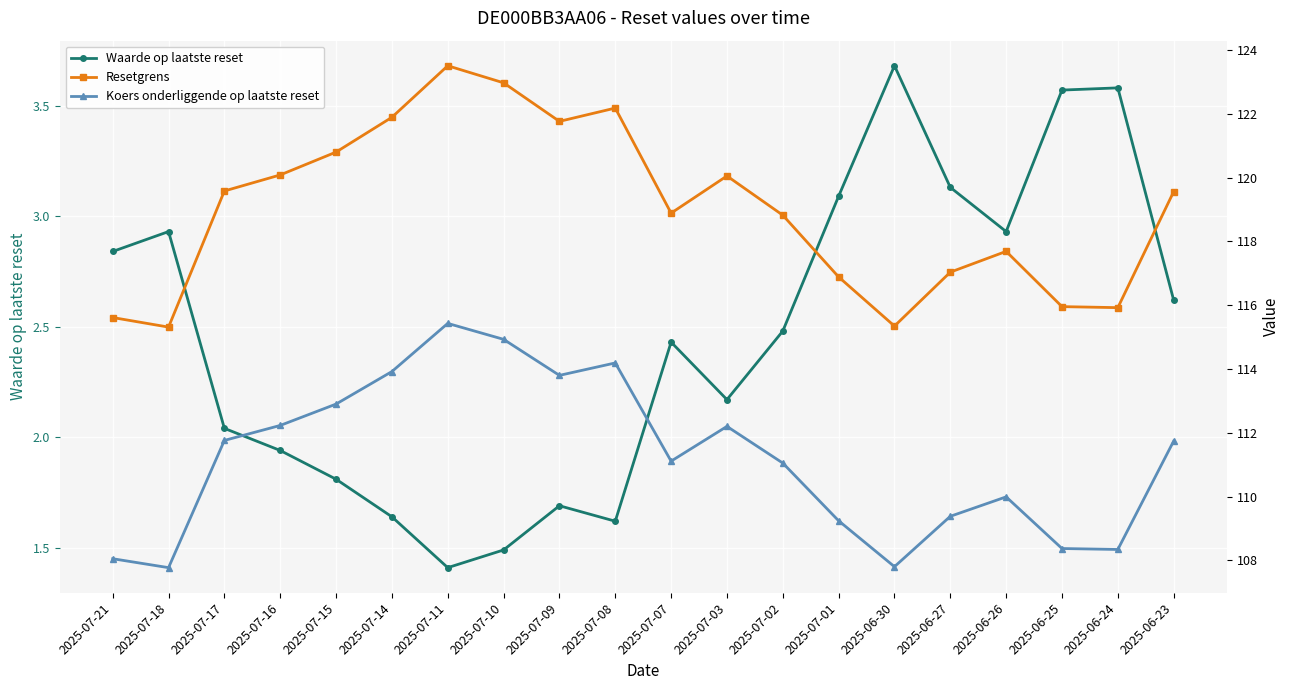

True or false: Koers onderliggende op laatste reset and Waarde op laatste reset cross at least once.

False